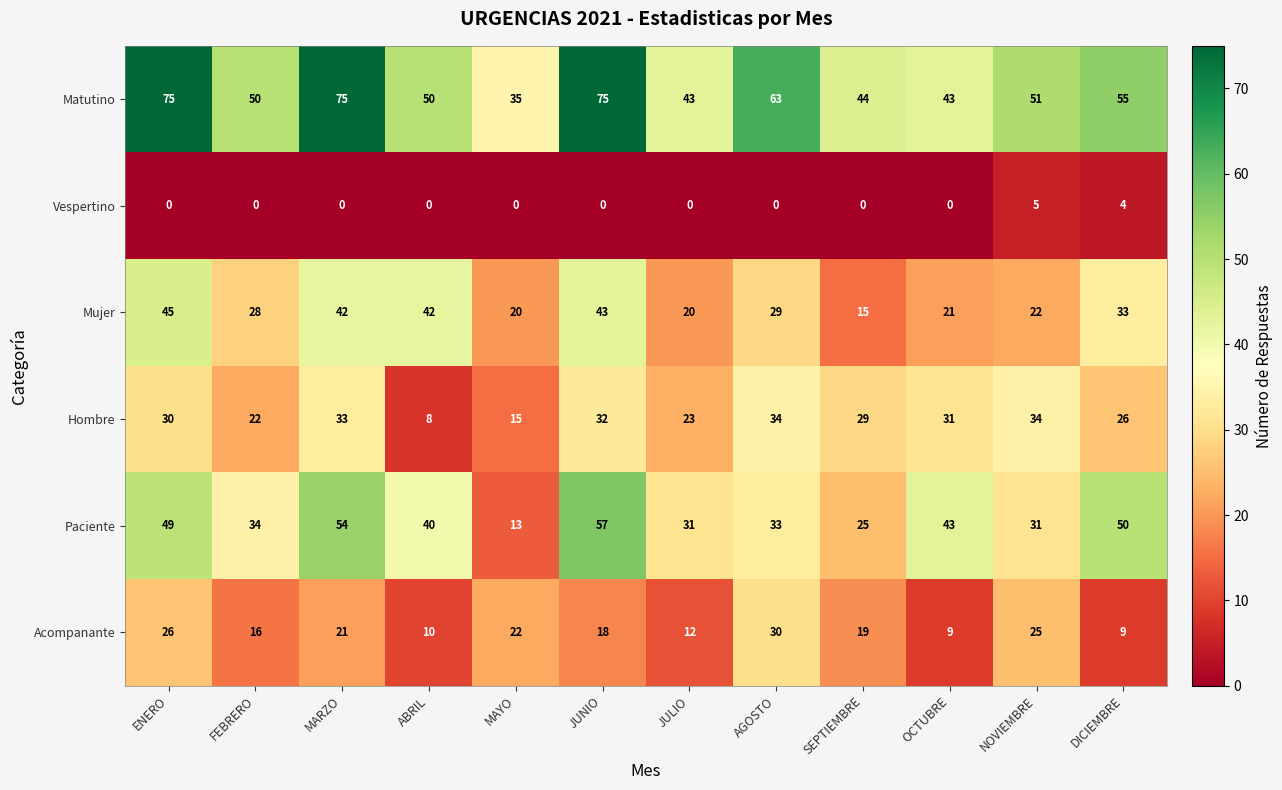

Where is Matutino nearest to the value 55?

DICIEMBRE